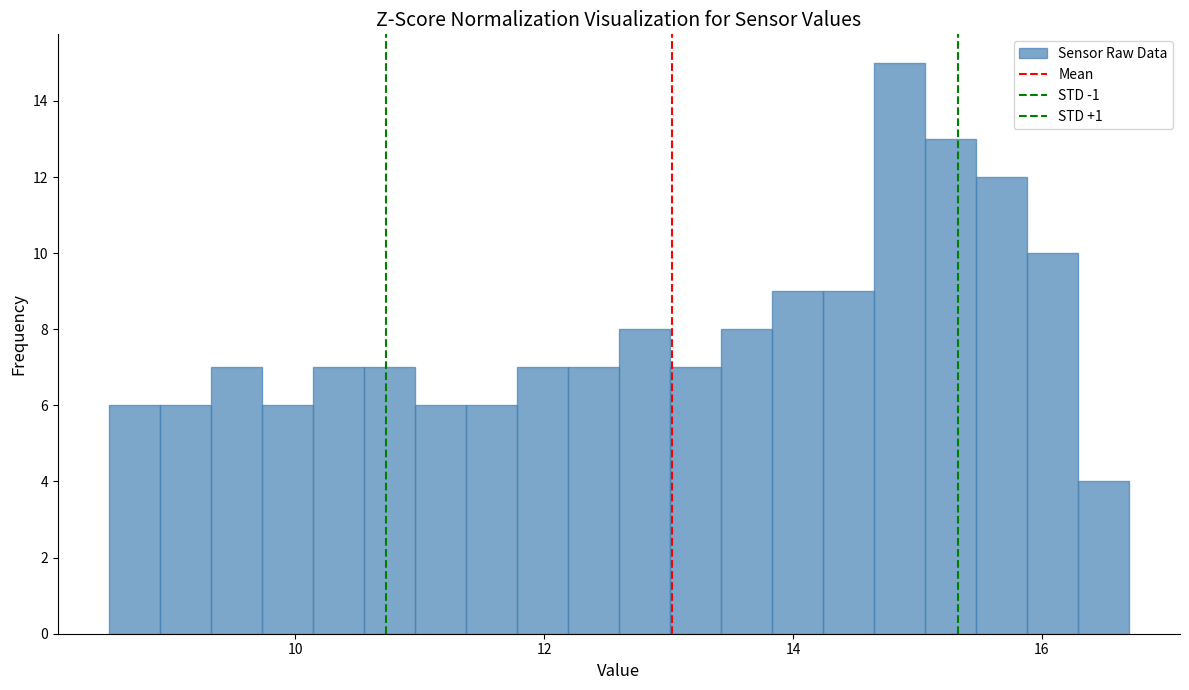

Around what value on the x-axis is the tallest bar? Give the approximate position of its centre, as read against the axis.

14.8